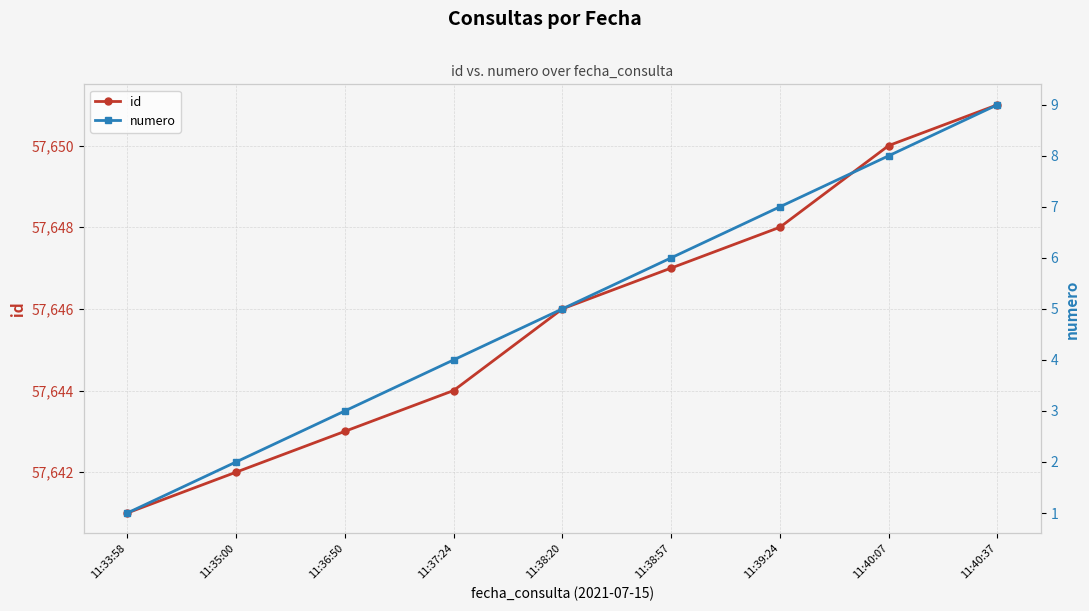

Where does the id series first go above 57646?

11:38:57